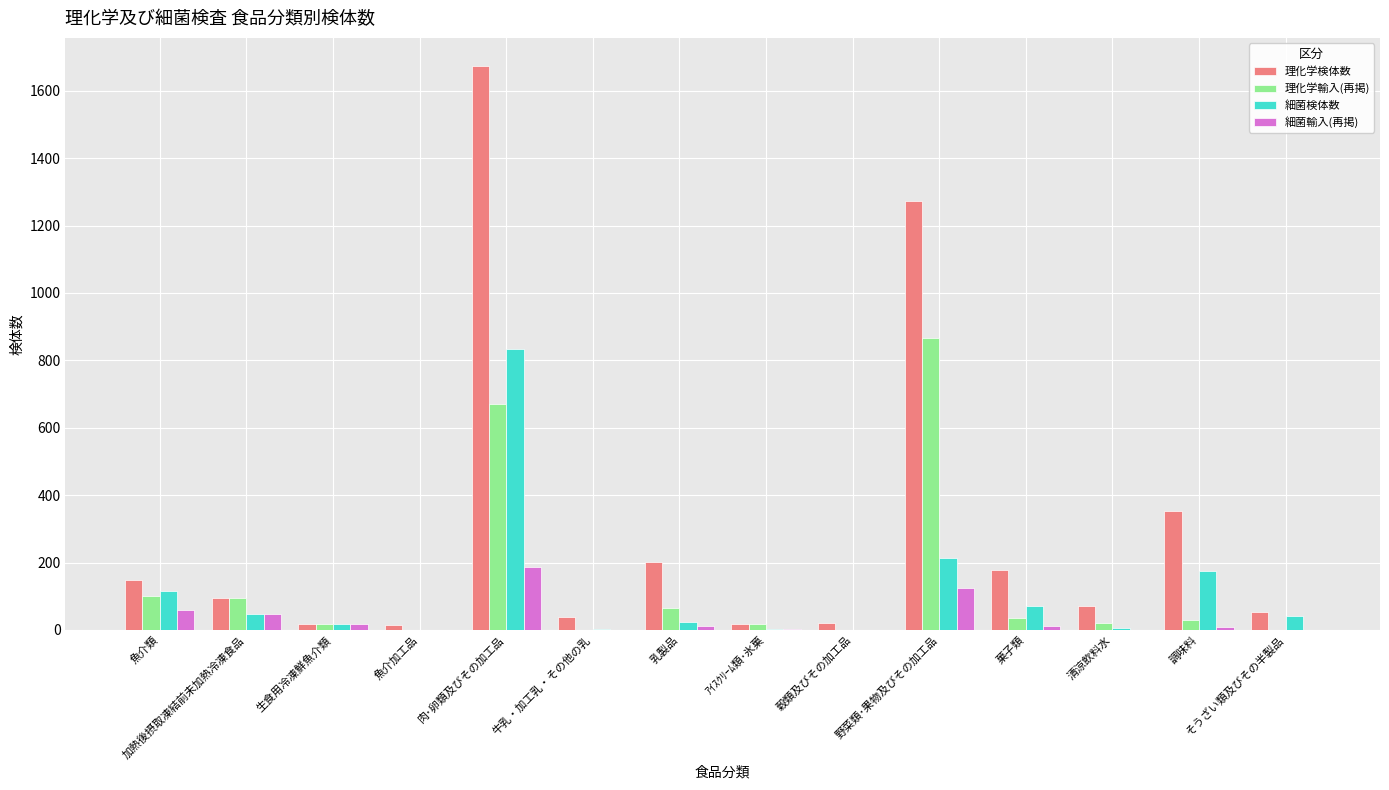

How many groups of bars are there?

14